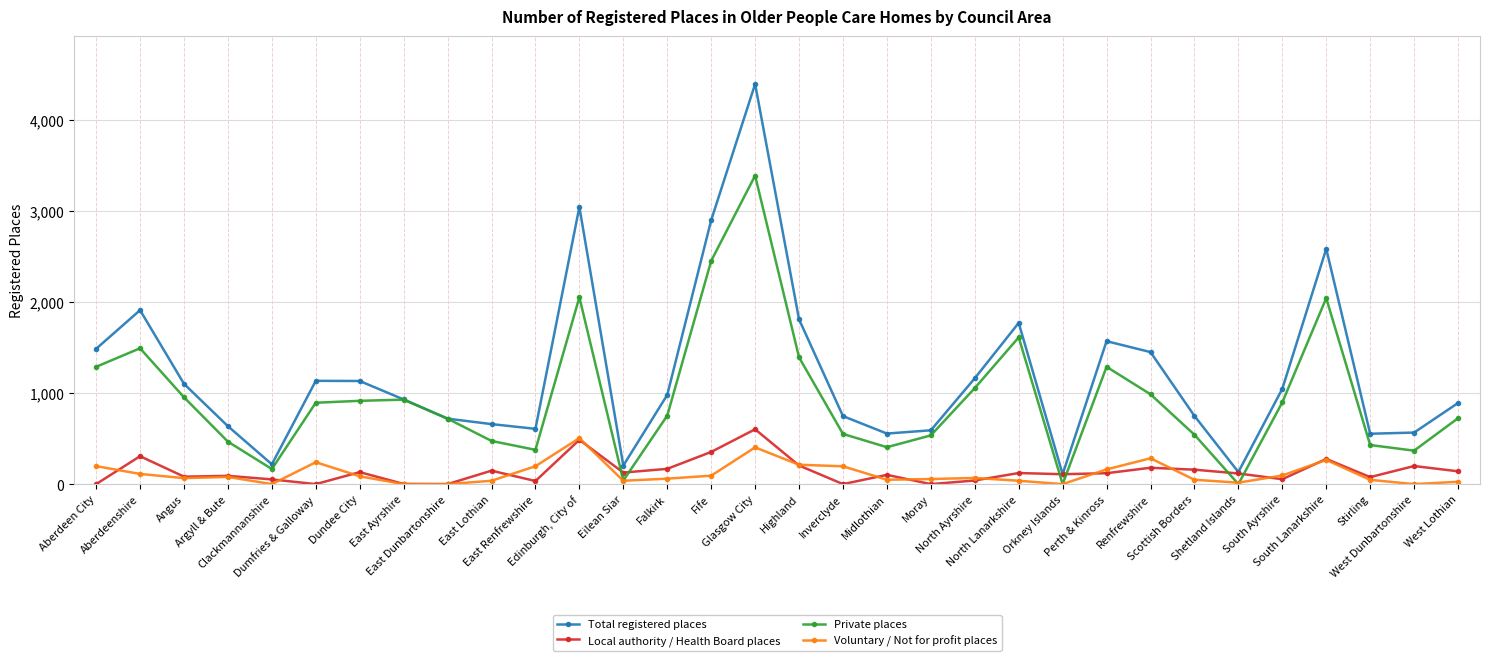

At which label does Voluntary / Not for profit places reach its peak?

Edinburgh, City of